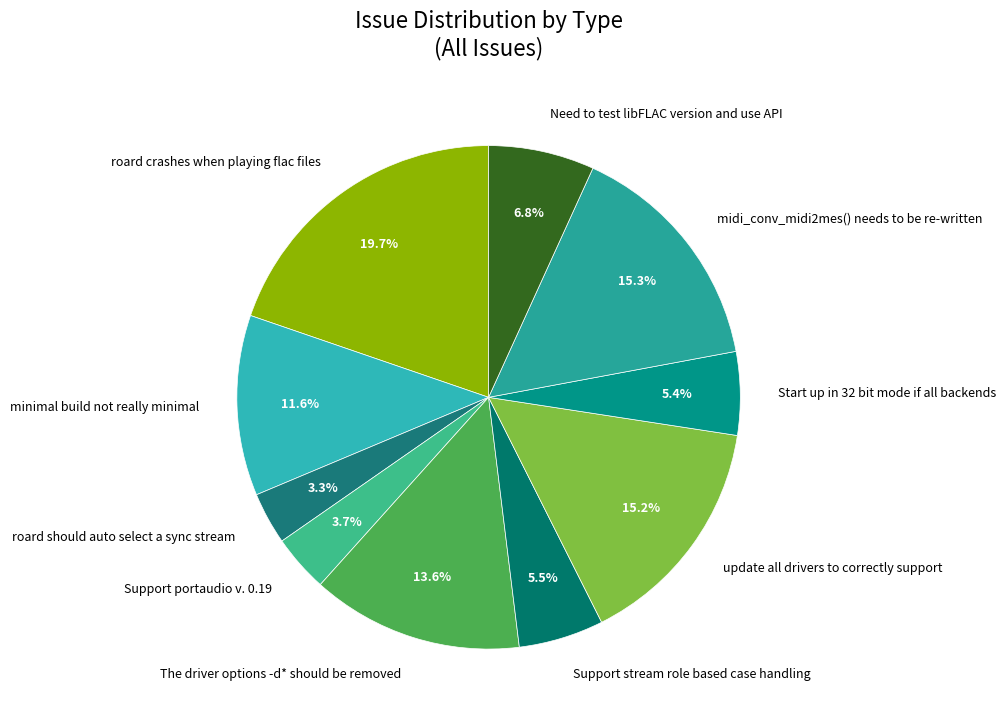

Is it true that update all drivers to correctly support is 6% of the pie?

False